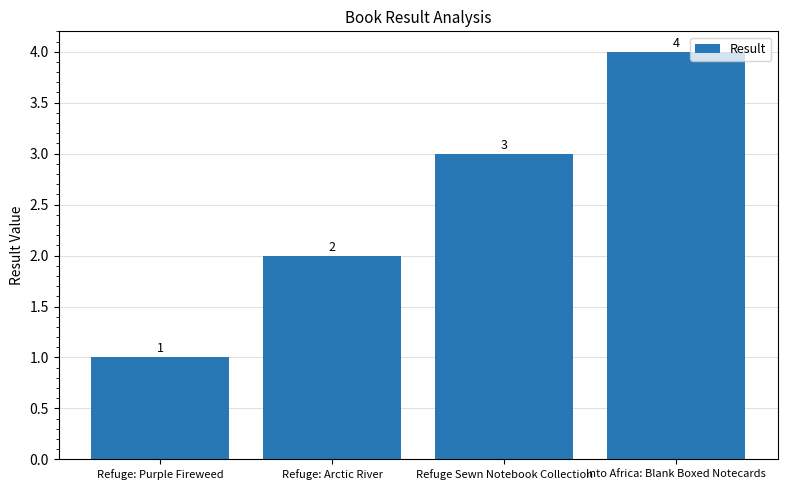

How many categories are shown in the chart?

4